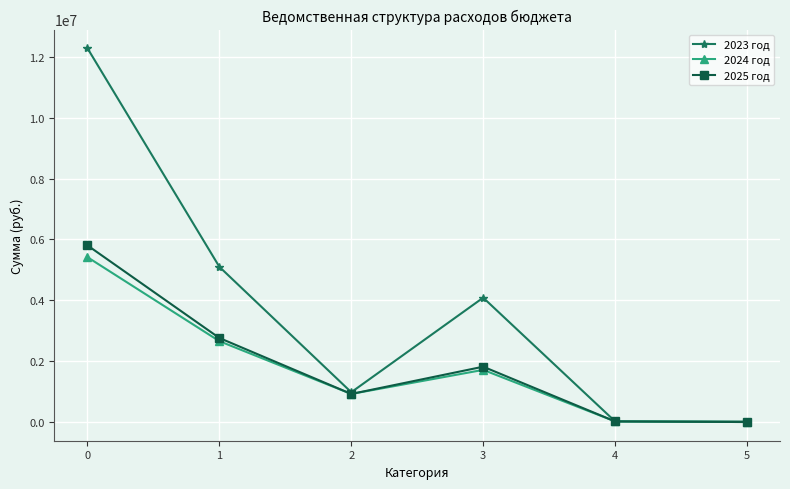

Which series has the largest total across all categories?

2023 год